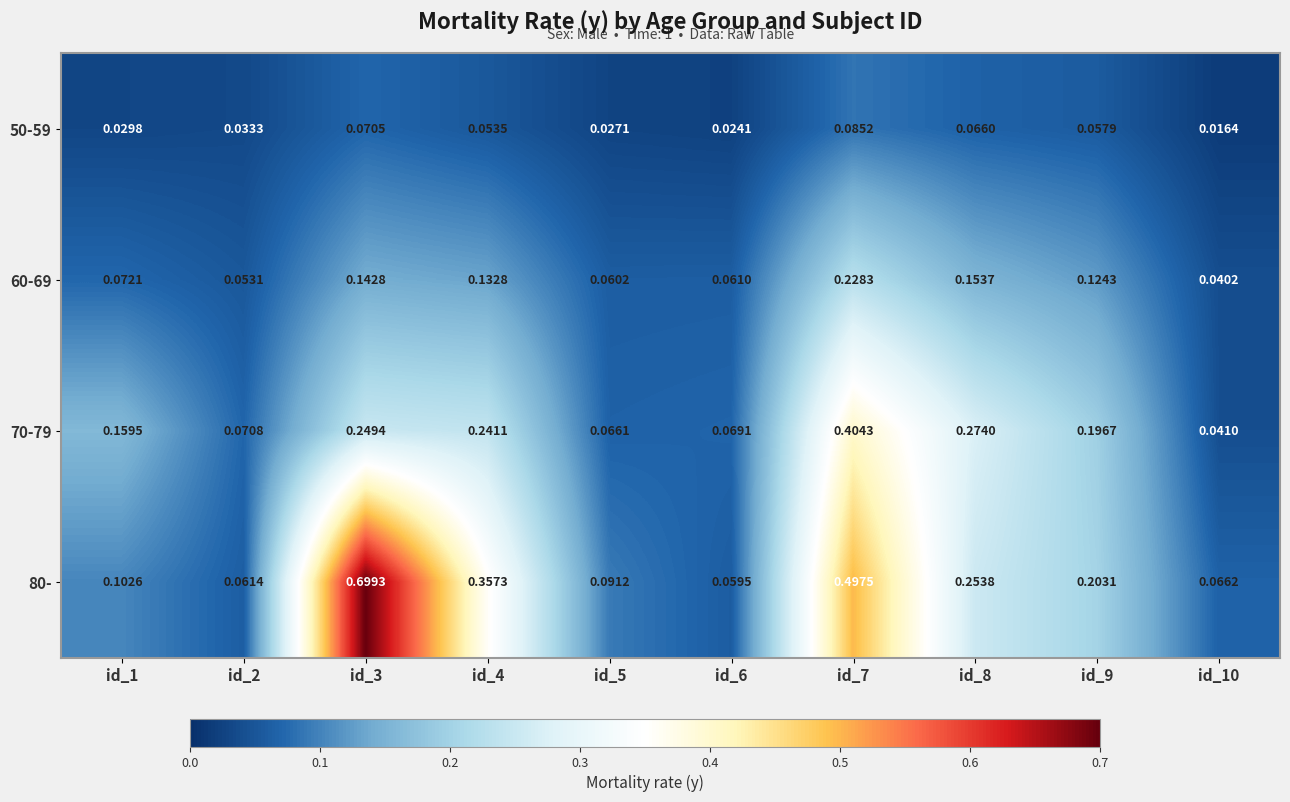

At which category is the sum across all series the highest?

id_7